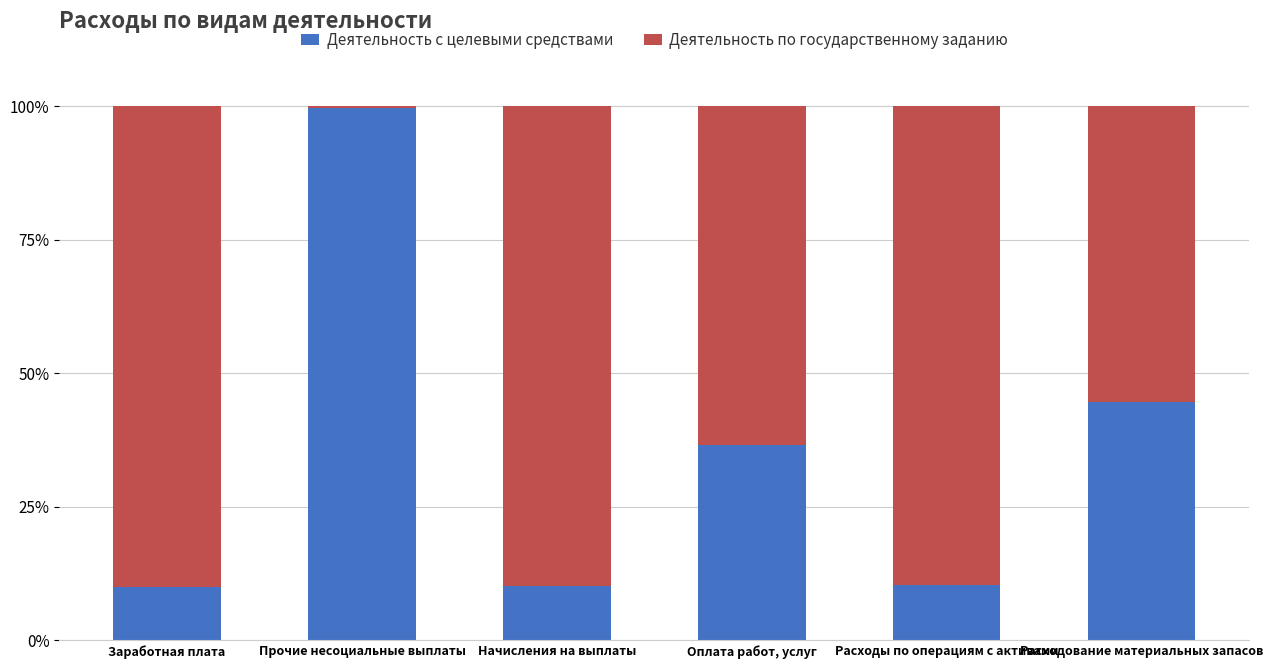

What is the average value of the Деятельность с целевыми средствами series?

35.3